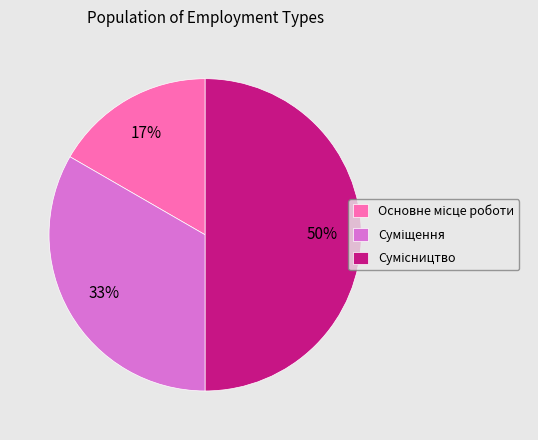

To the nearest percent, what is the average slice percentage?

33%